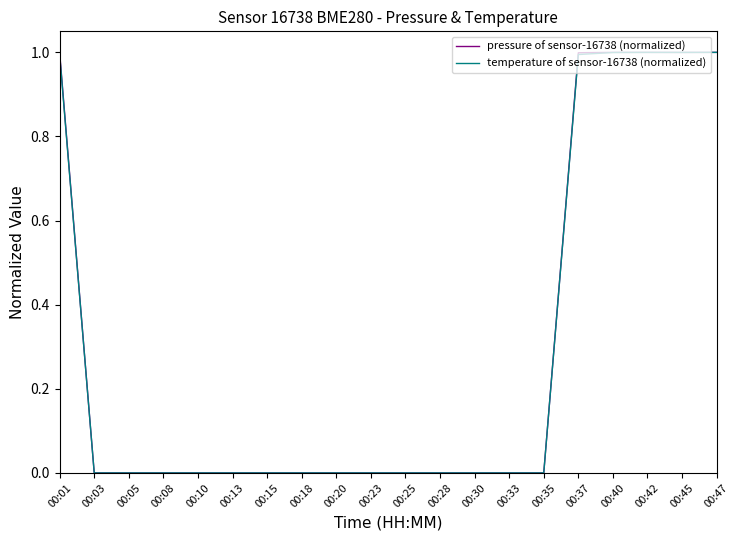

True or false: temperature of sensor-16738 (normalized) has a value of -0.6 at 00:30.

False